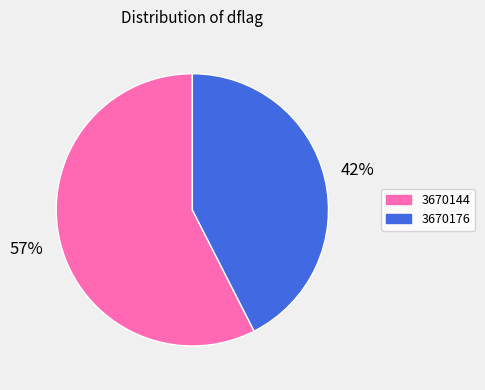

What is the majority slice?

3670144